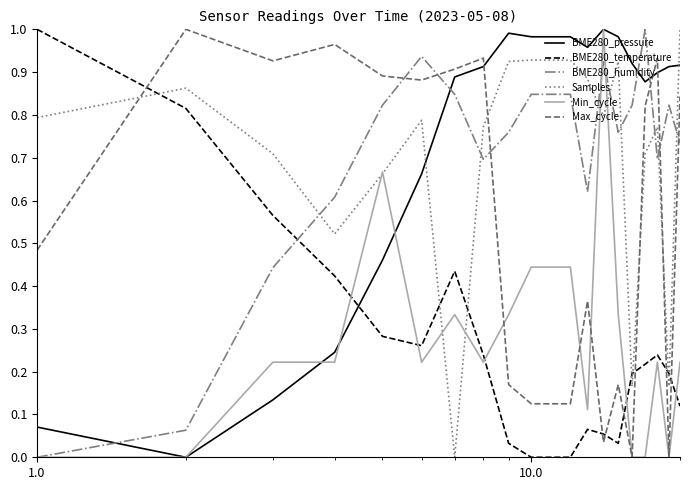

How many intersections are there between BME280_pressure and BME280_humidity?

4